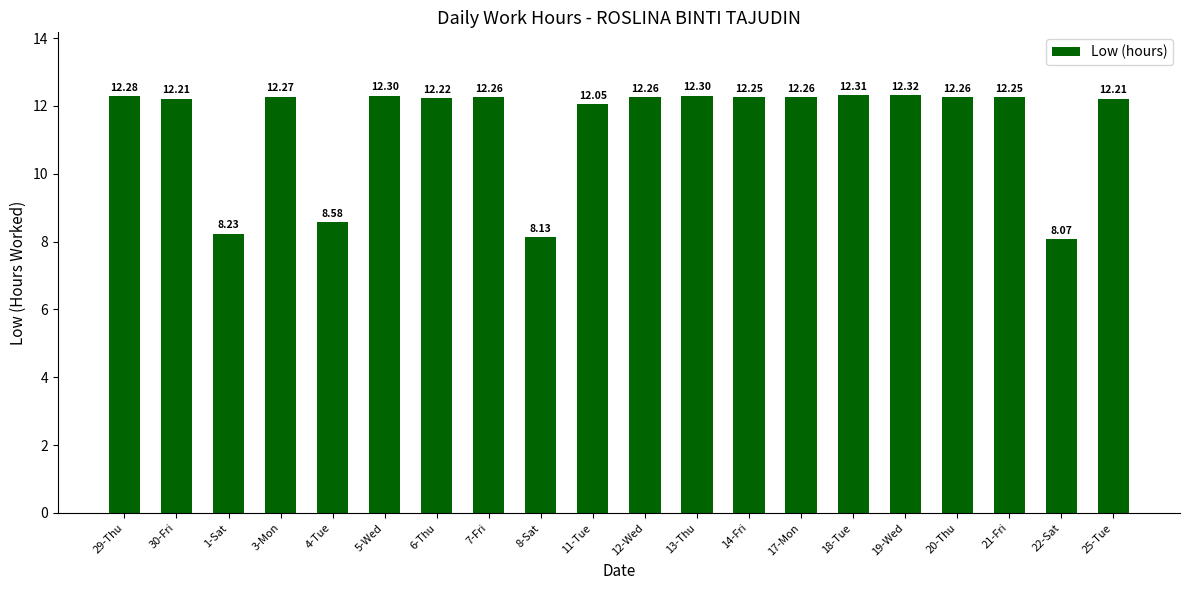

How many series are shown in this chart?

1